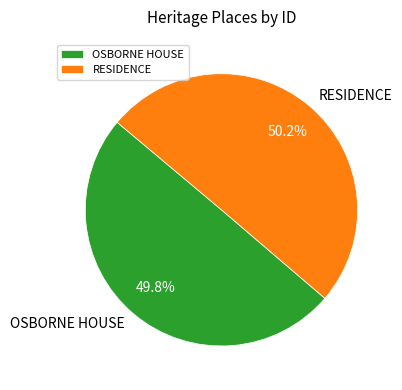

What is the total percentage of RESIDENCE and OSBORNE HOUSE?

100.0%